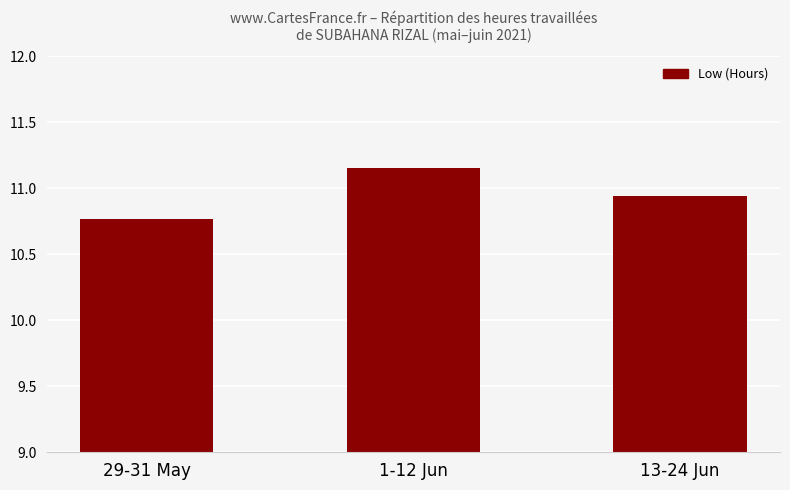

The value at 13-24 Jun is 3.7. True or false?

False